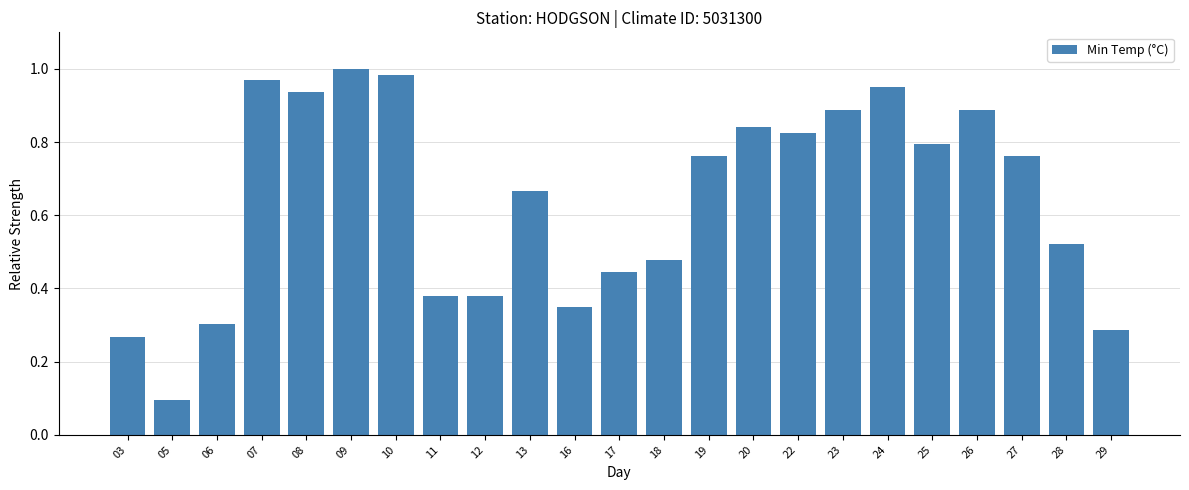

What is the average value?

0.6